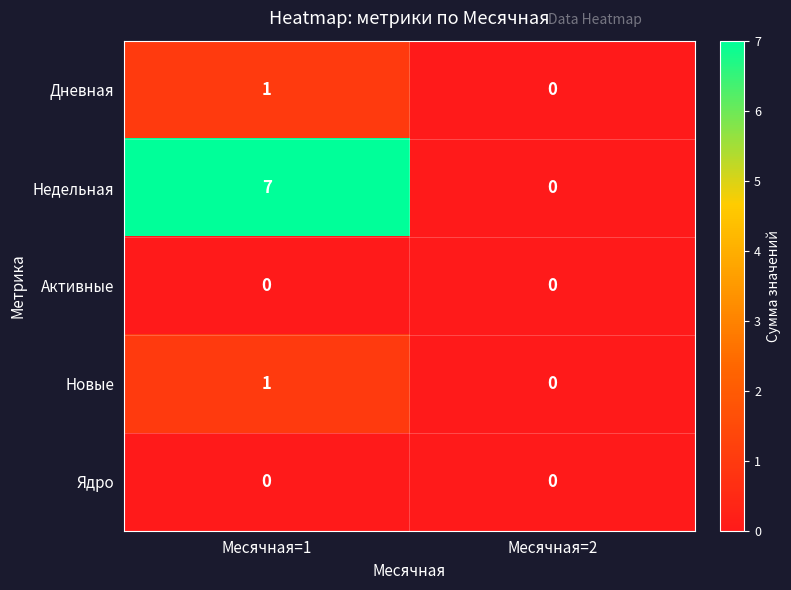

At which category is the sum across all series the highest?

Месячная=1